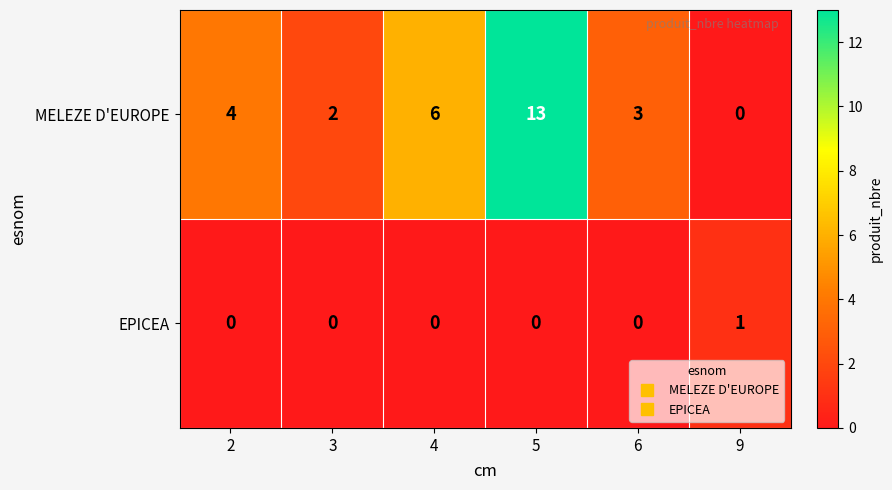

At which category does the chart reach its peak across all series?

5